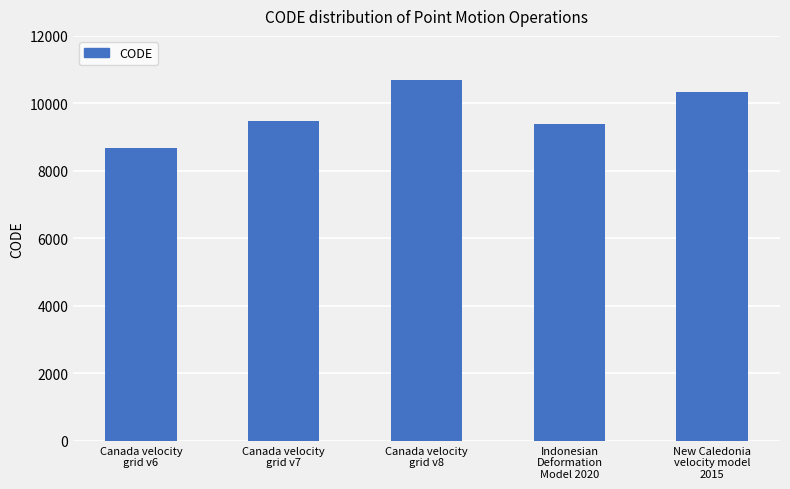

True or false: the data shows 14064 at Canada velocity
grid v6.

False